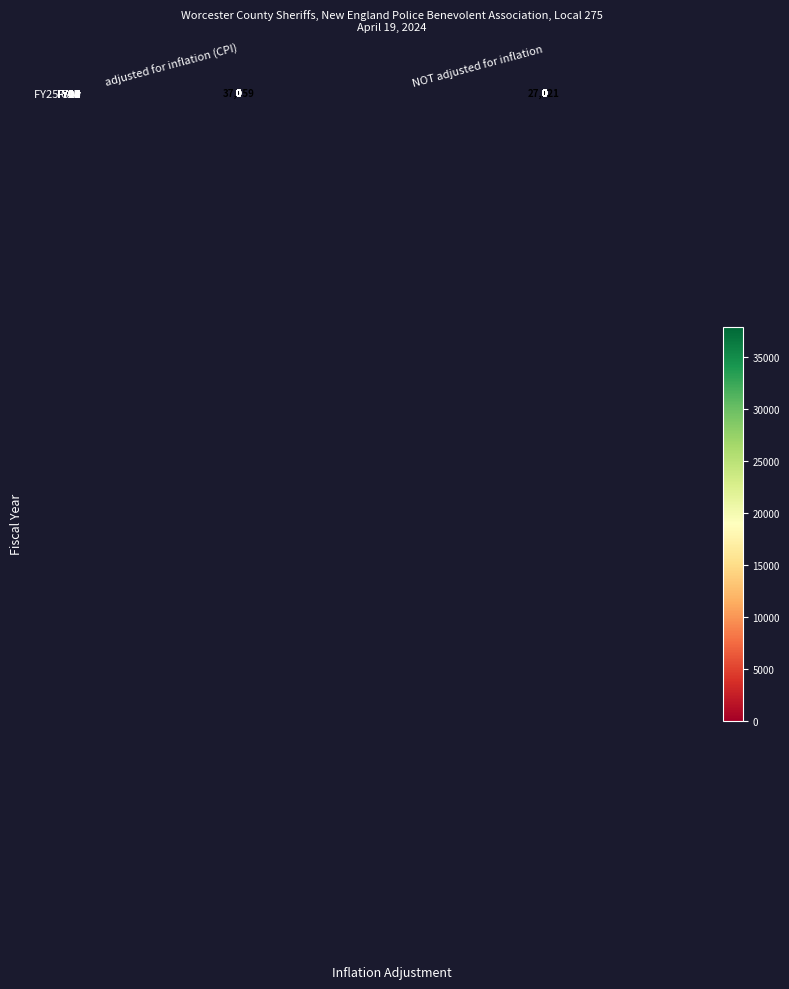

What is the greatest value displayed?

37959